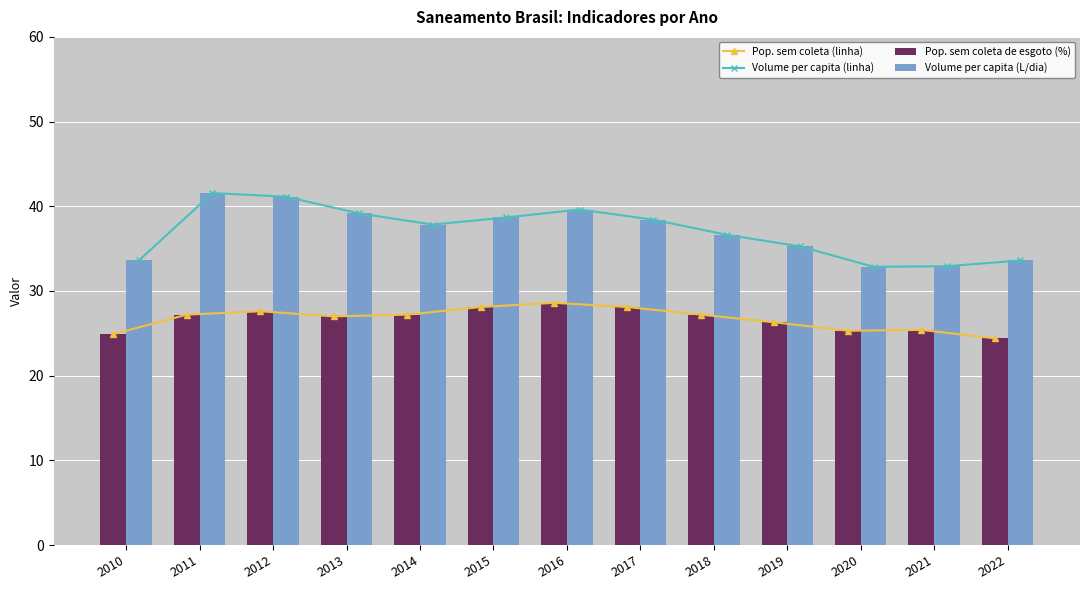

Which label corresponds to the smallest value in the chart?

2022